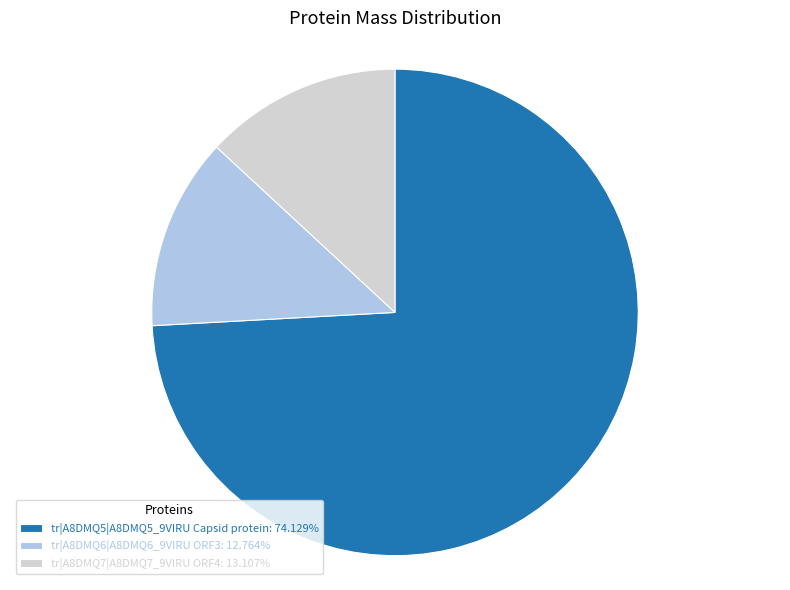

What is the ratio of the value at tr|A8DMQ5|A8DMQ5_9VIRU Capsid protein to the value at tr|A8DMQ7|A8DMQ7_9VIRU ORF4?

5.7